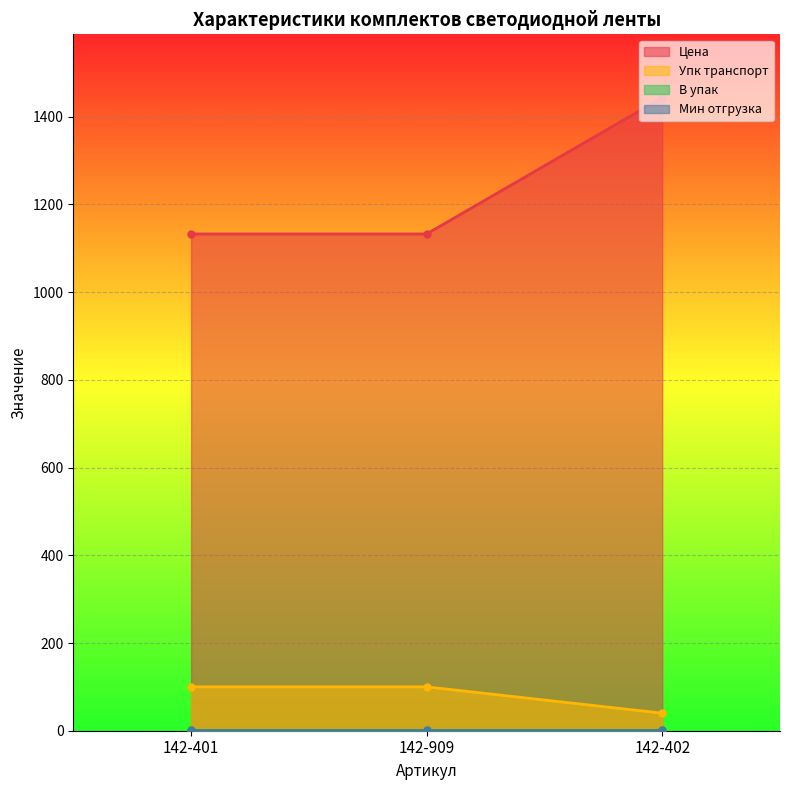

Which series has the widest spread of values?

Цена